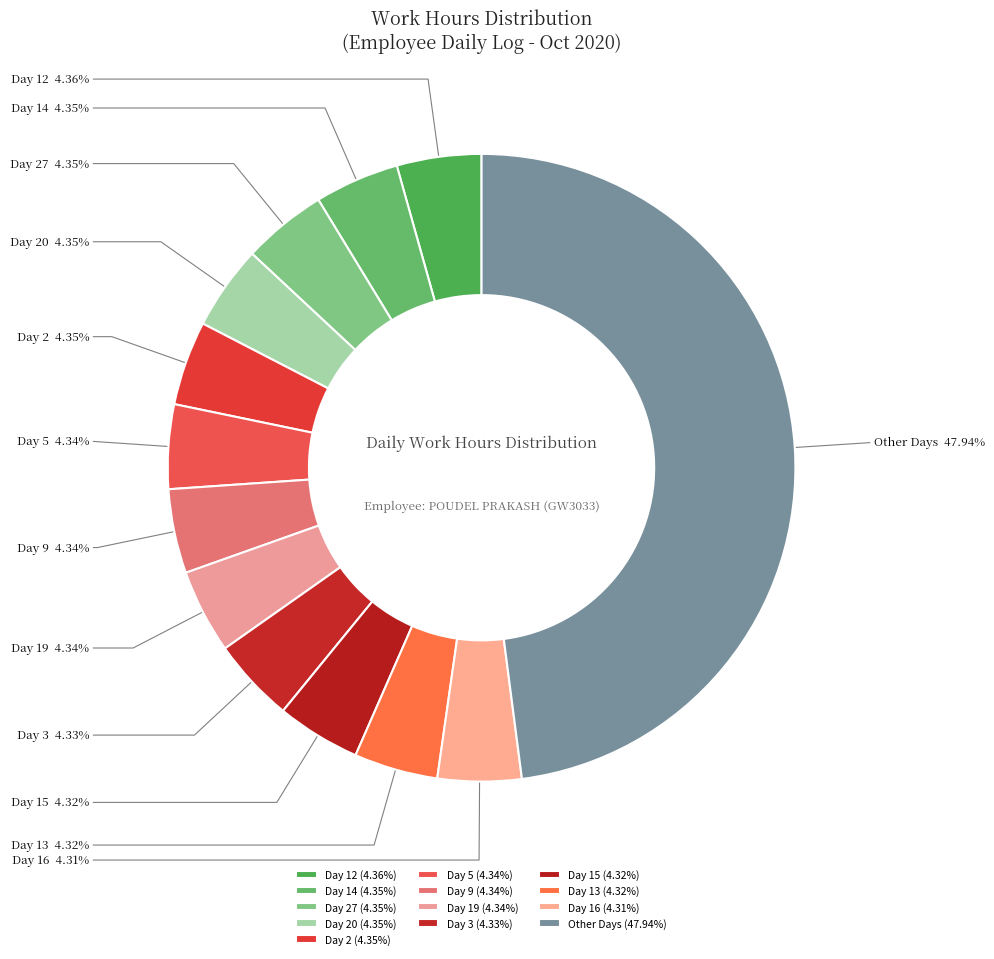

What is the ratio of the value at Day 13 to the value at Day 9?

1.0